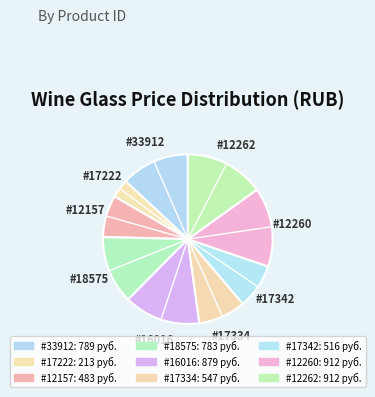

Does any single category account for the majority?

No